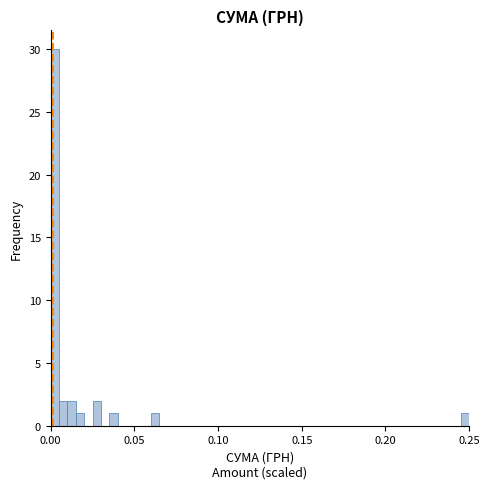

Around what value on the x-axis is the tallest bar? Give the approximate position of its centre, as read against the axis.

0.005